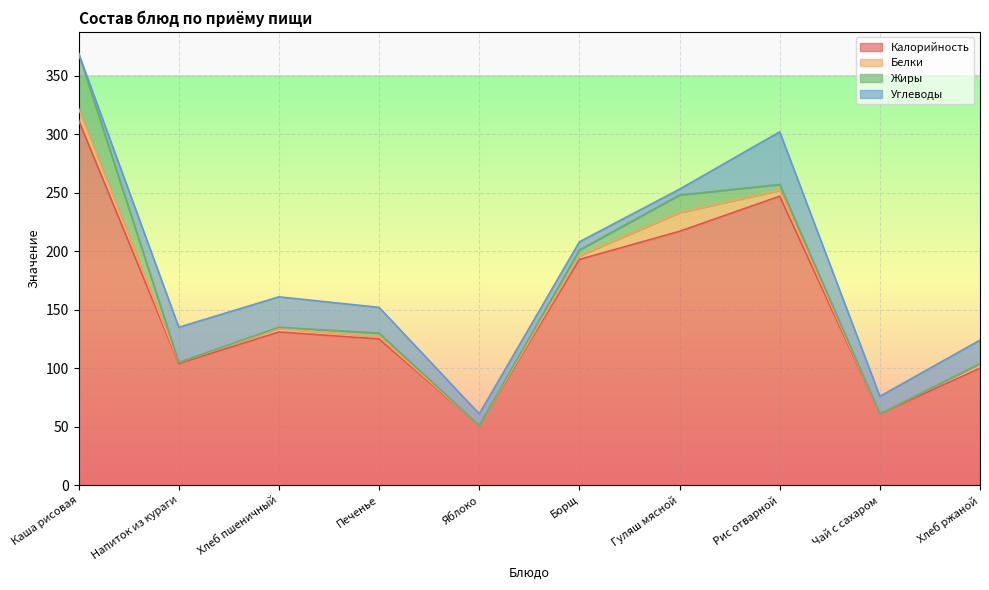

Reading left to right, transcribe all the data shown in this chart.

Калорийность: Каша рисовая=312	Напиток из кураги=104	Хлеб пшеничный=131	Печенье=125	Яблоко=51	Борщ=193	Гуляш мясной=217	Рис отварной=247	Чай с сахаром=61	Хлеб ржаной=100
Белки: Каша рисовая=10	Напиток из кураги=1	Хлеб пшеничный=3	Печенье=2	Яблоко=0	Борщ=3	Гуляш мясной=16	Рис отварной=5	Чай с сахаром=0	Хлеб ржаной=4
Жиры: Каша рисовая=47	Напиток из кураги=0	Хлеб пшеничный=1	Печенье=3	Яблоко=0	Борщ=5	Гуляш мясной=15	Рис отварной=5	Чай с сахаром=0	Хлеб ржаной=0
Углеводы: Каша рисовая=0	Напиток из кураги=30	Хлеб пшеничный=26	Печенье=22	Яблоко=10	Борщ=7	Гуляш мясной=5	Рис отварной=45	Чай с сахаром=15	Хлеб ржаной=20